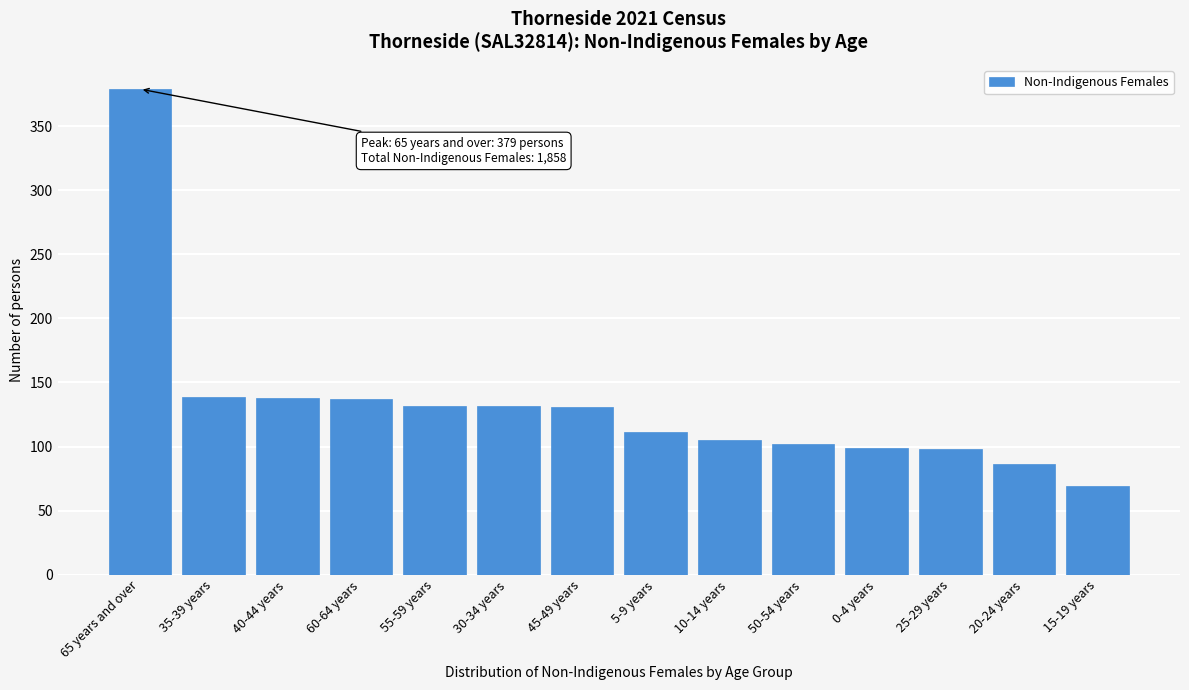

At which category does the chart reach its peak across all series?

65 years and over